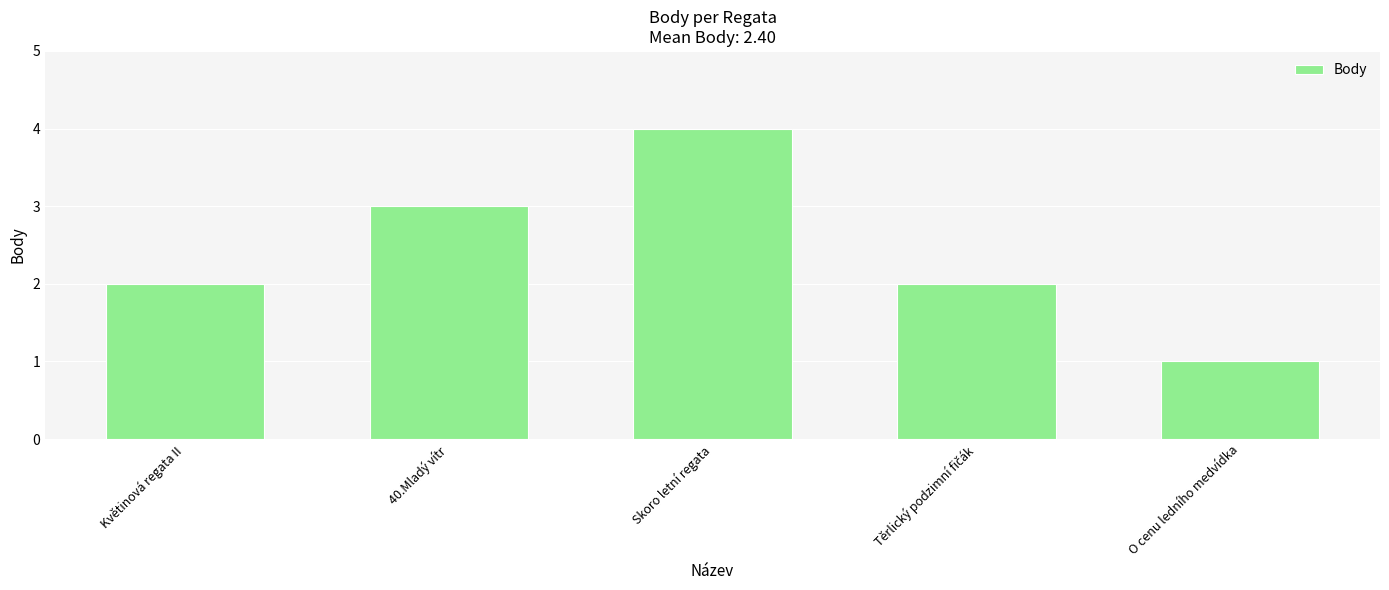

How many categories are shown in the chart?

5